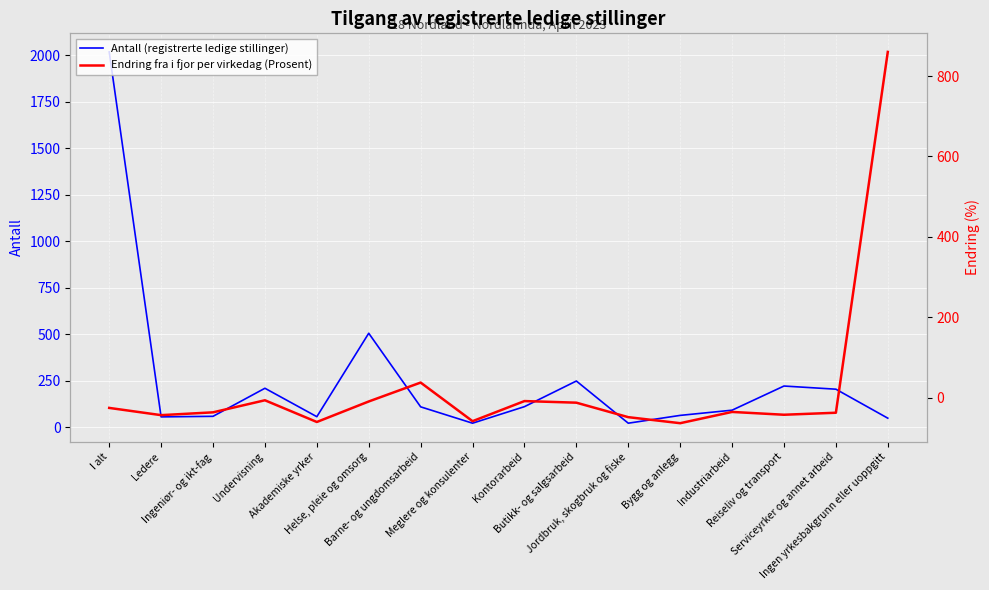

What is the sum of the Endring fra i fjor per virkedag (Prosent) values at Barne- og ungdomsarbeid and Ingeniør- og ikt-fag?

2